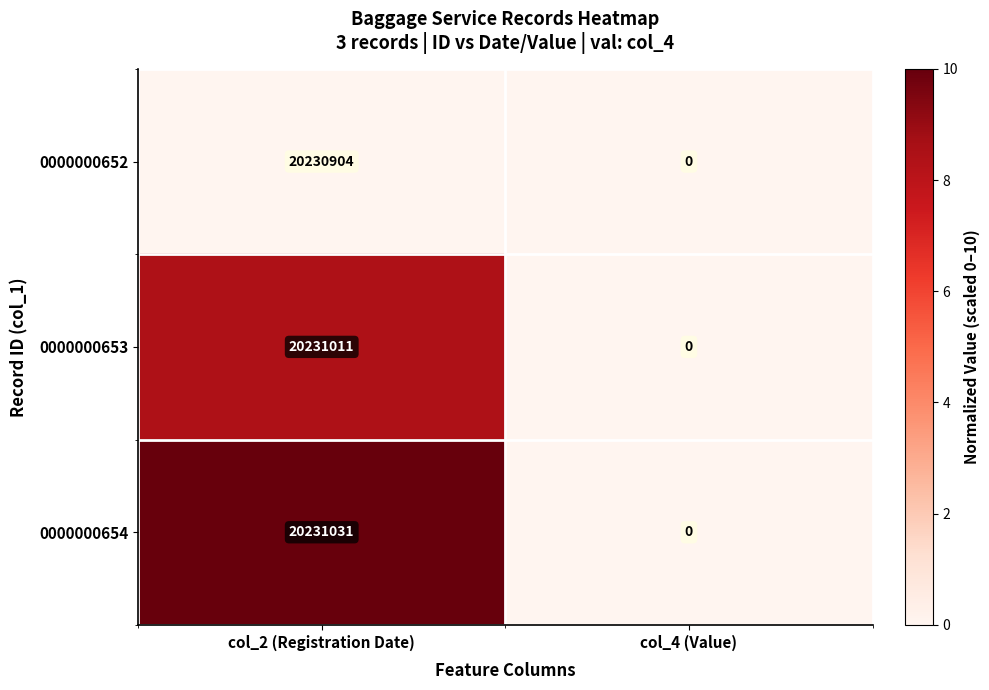

At which category is the sum across all series the highest?

col_2 (Registration Date)